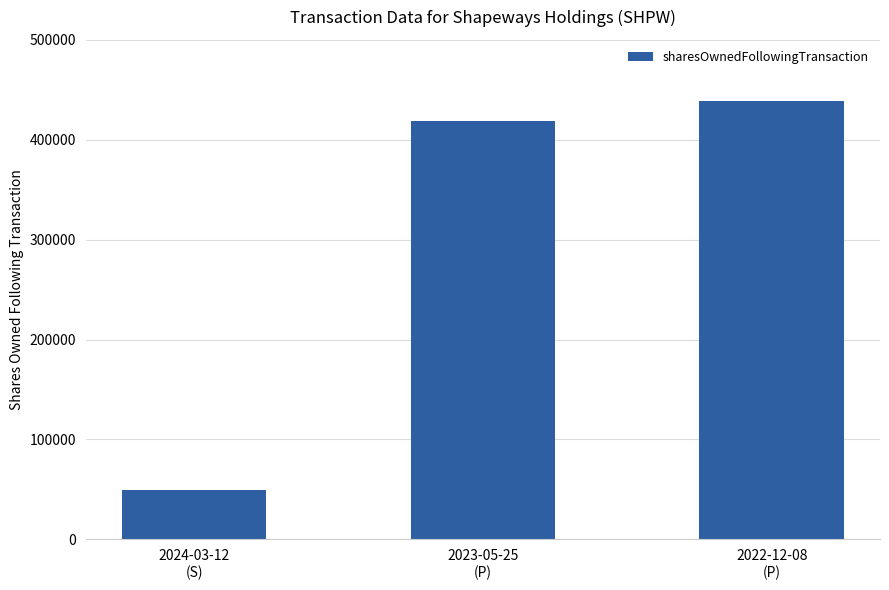

What is the smallest value displayed?

49273